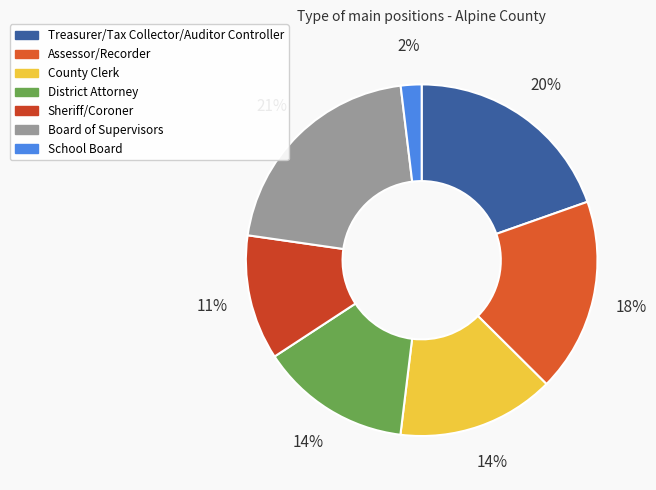

Count the number of slices in the pie.

7